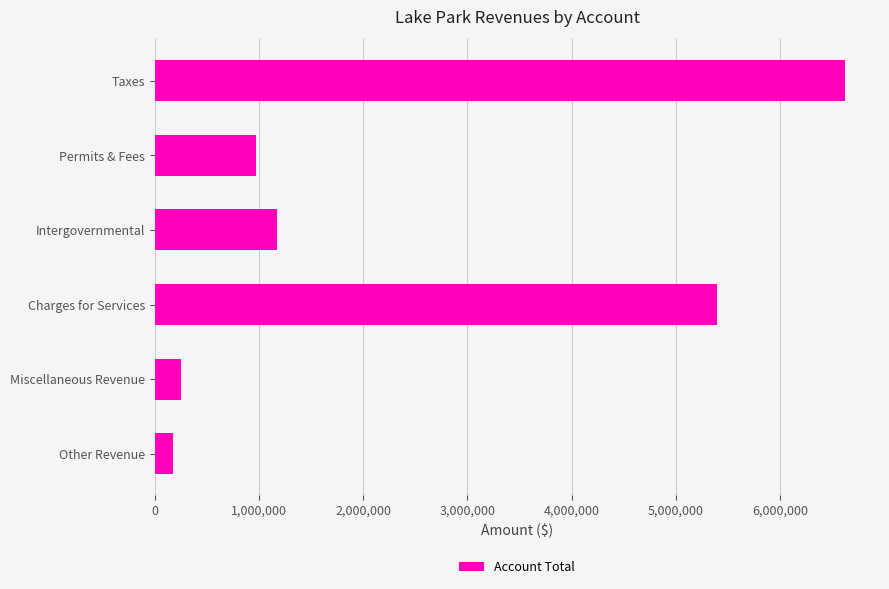

What is the difference between the maximum and minimum values?

6445395